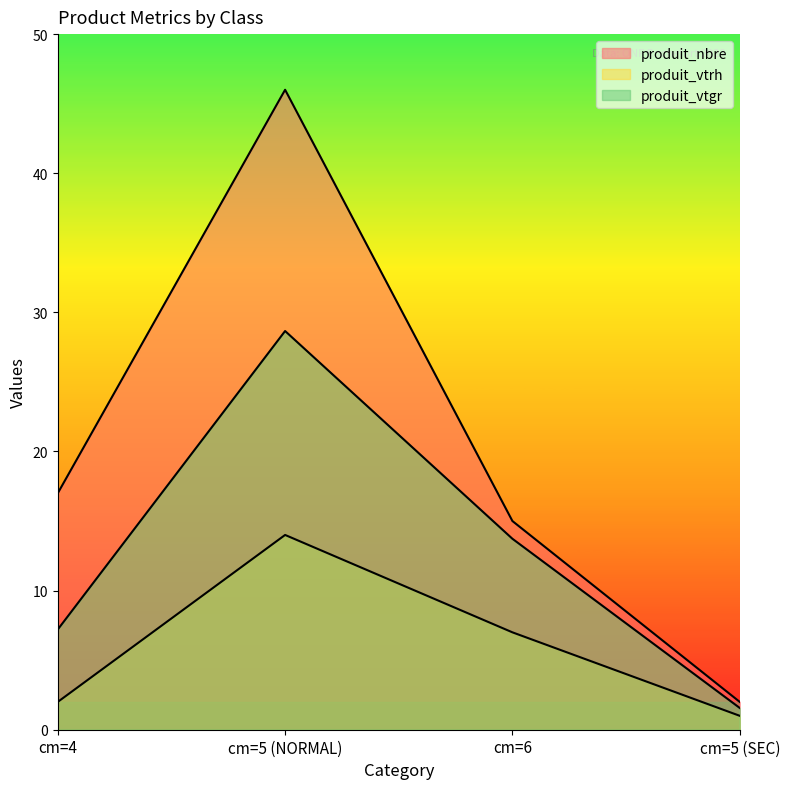

True or false: produit_vtrh and produit_nbre cross at least once.

False